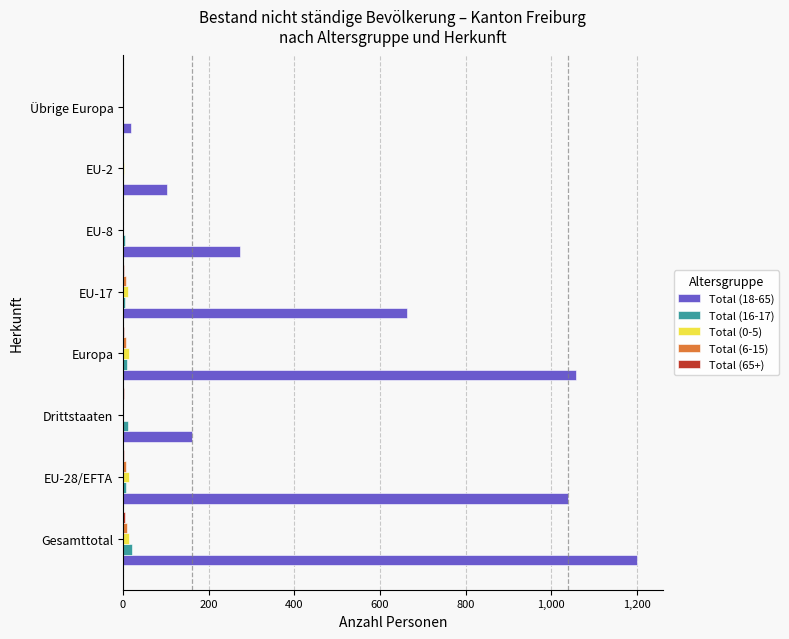

At which category does the chart reach its peak across all series?

Gesamttotal